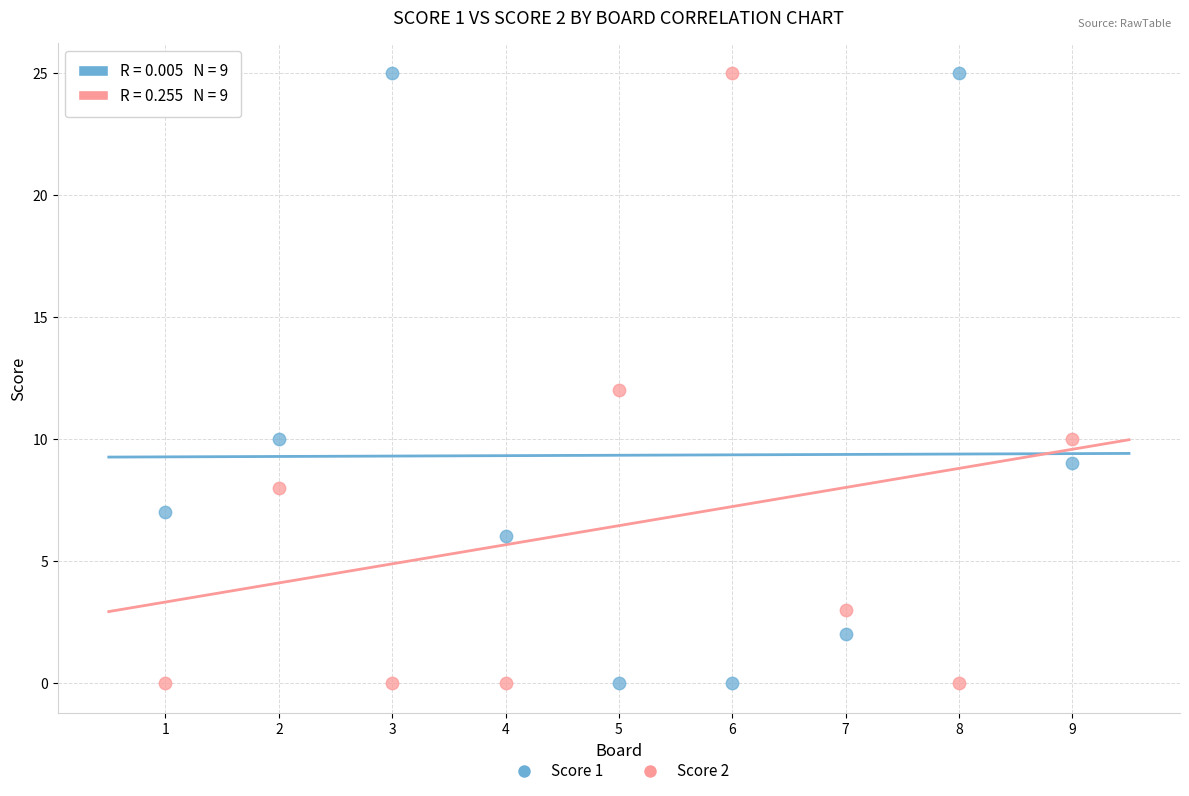

What is the X range (max minus min) for the scatter plot?

8